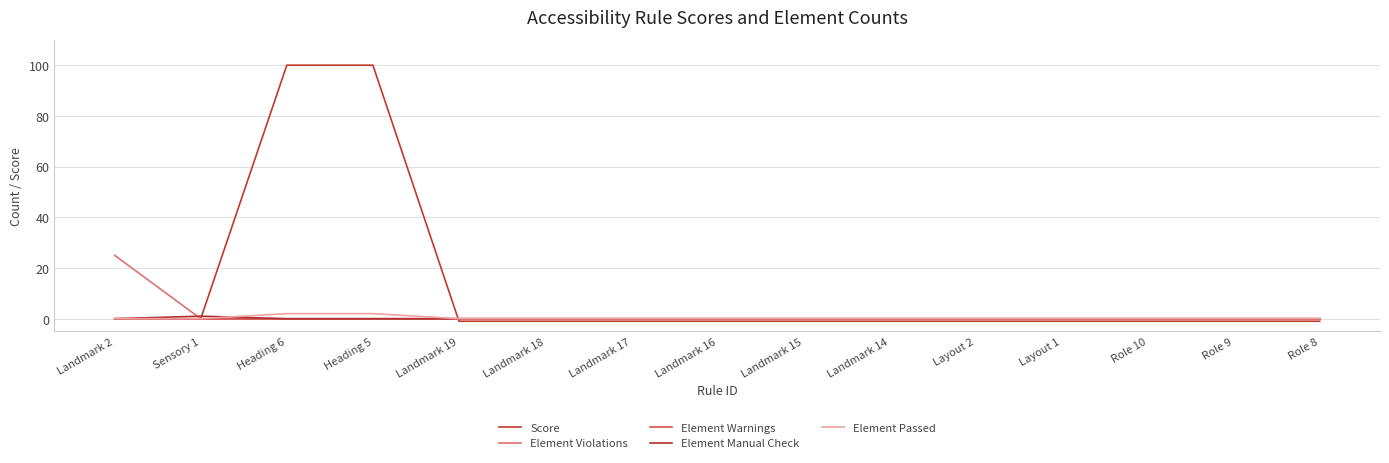

Reading left to right, what are all the values shown in this chart?

Score: Landmark 2=0	Sensory 1=0	Heading 6=100	Heading 5=100	Landmark 19=-1	Landmark 18=-1	Landmark 17=-1	Landmark 16=-1	Landmark 15=-1	Landmark 14=-1	Layout 2=-1	Layout 1=-1	Role 10=-1	Role 9=-1	Role 8=-1
Element Violations: Landmark 2=25	Sensory 1=0	Heading 6=0	Heading 5=0	Landmark 19=0	Landmark 18=0	Landmark 17=0	Landmark 16=0	Landmark 15=0	Landmark 14=0	Layout 2=0	Layout 1=0	Role 10=0	Role 9=0	Role 8=0
Element Warnings: Landmark 2=0	Sensory 1=0	Heading 6=0	Heading 5=0	Landmark 19=0	Landmark 18=0	Landmark 17=0	Landmark 16=0	Landmark 15=0	Landmark 14=0	Layout 2=0	Layout 1=0	Role 10=0	Role 9=0	Role 8=0
Element Manual Check: Landmark 2=0	Sensory 1=1	Heading 6=0	Heading 5=0	Landmark 19=0	Landmark 18=0	Landmark 17=0	Landmark 16=0	Landmark 15=0	Landmark 14=0	Layout 2=0	Layout 1=0	Role 10=0	Role 9=0	Role 8=0
Element Passed: Landmark 2=0	Sensory 1=0	Heading 6=2	Heading 5=2	Landmark 19=0	Landmark 18=0	Landmark 17=0	Landmark 16=0	Landmark 15=0	Landmark 14=0	Layout 2=0	Layout 1=0	Role 10=0	Role 9=0	Role 8=0